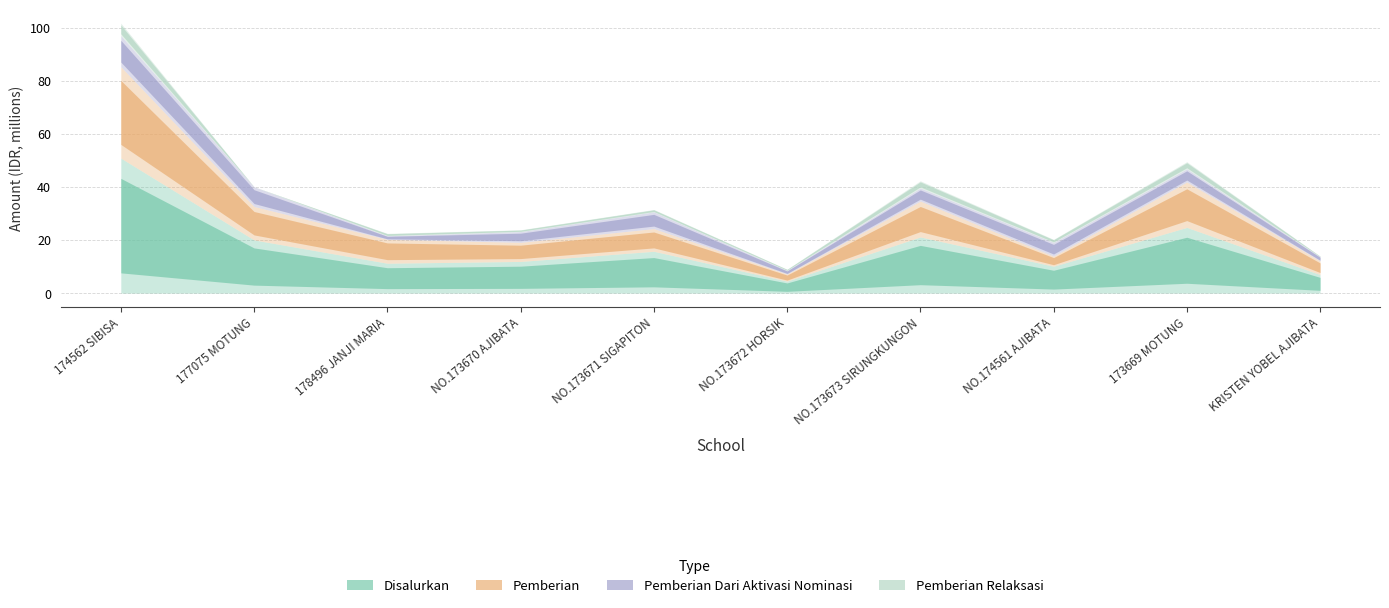

At SD NEGERI 173669 MOTUNG, list the series in order from smallest to largest.

Pemberian Relaksasi, Pemberian Dari Aktivasi Nominasi, Pemberian, Disalurkan